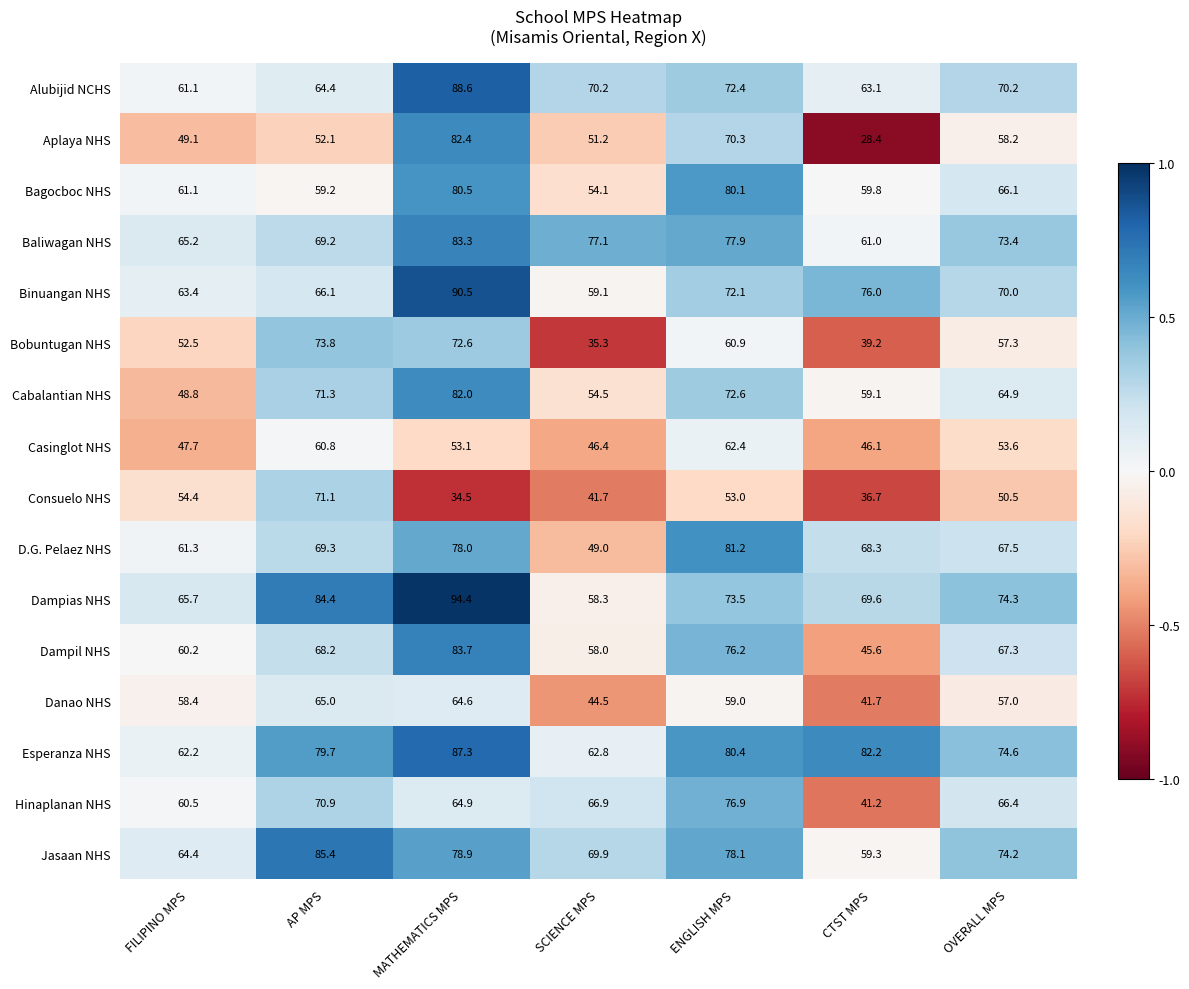

What is the difference between the maximum and minimum values in the Dampias NHS series?

36.1